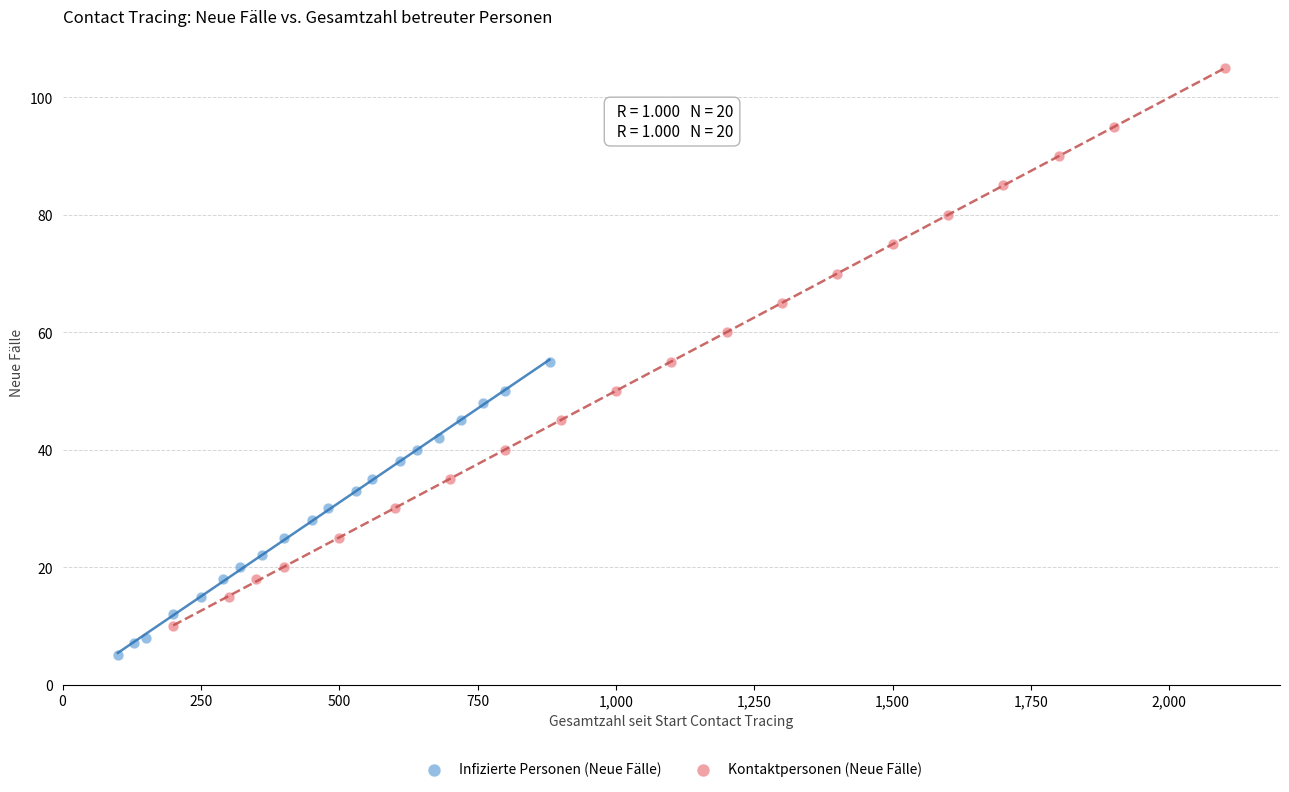

Which series has the largest Y range (max minus min)?

Kontaktpersonen (Neue Fälle)